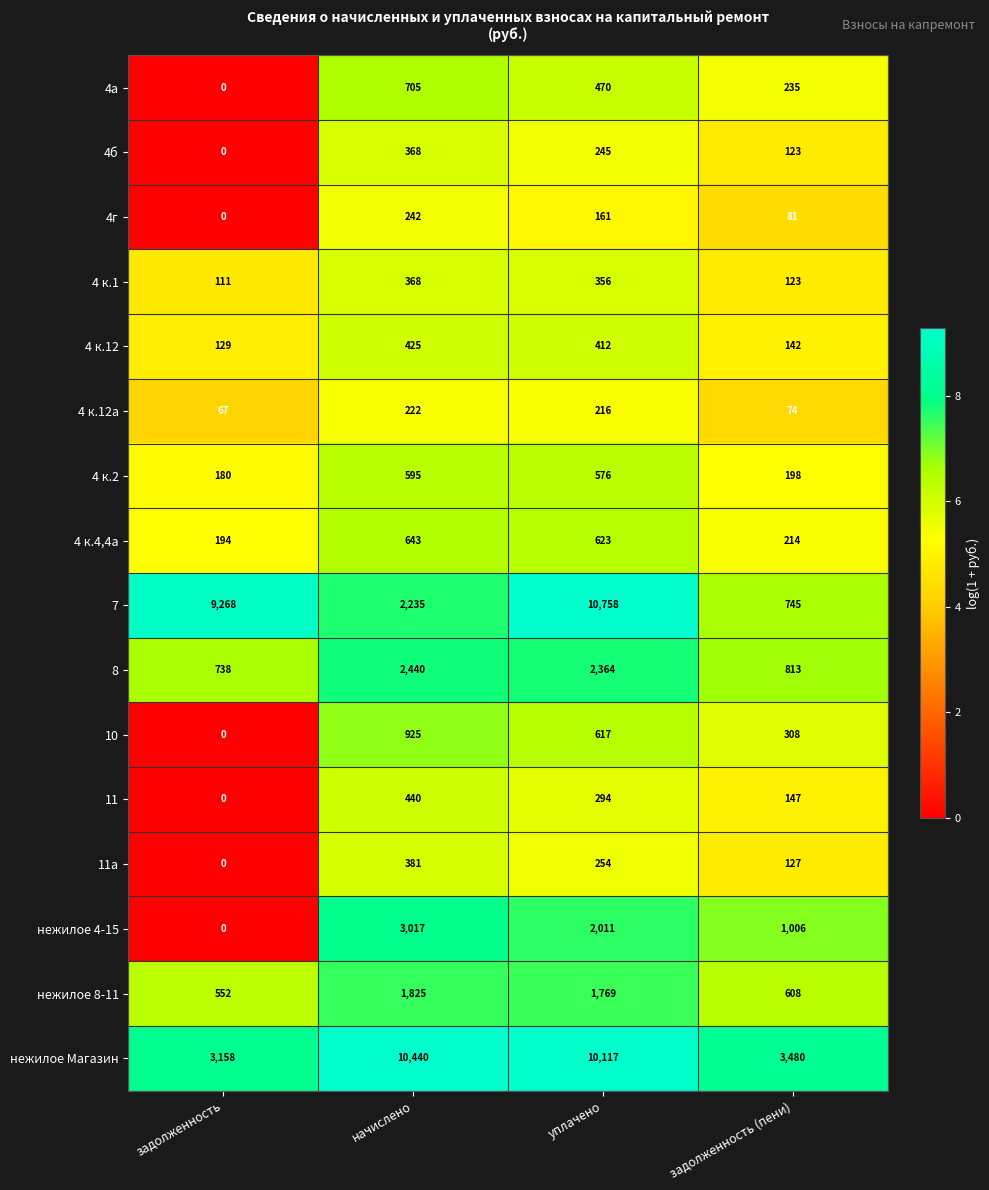

What is the sum of the нежилое Магазин values at начислено and задолженность (пени)?

13920